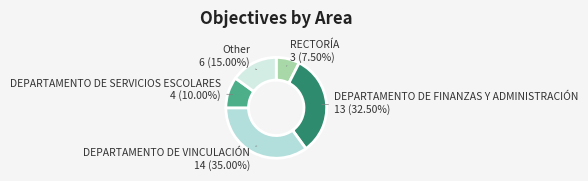

What is the total percentage of DEPARTAMENTO DE SERVICIOS ESCOLARES and DEPARTAMENTO DE FINANZAS Y ADMINISTRACIÓN?

42.5%